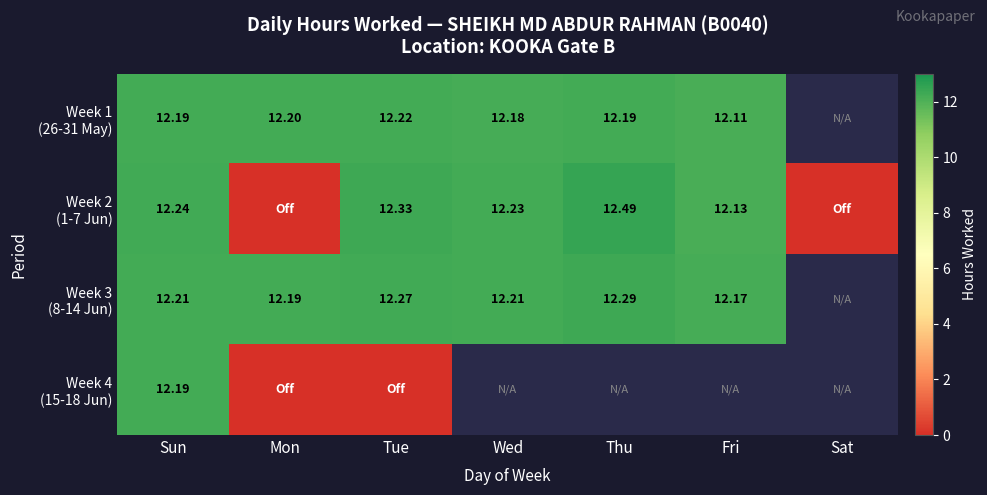

Rank the series at Mon from lowest to highest value.

Week 2 (1-7 Jun), Week 4 (15-18 Jun), Week 3 (8-14 Jun), Week 1 (26-31 May)